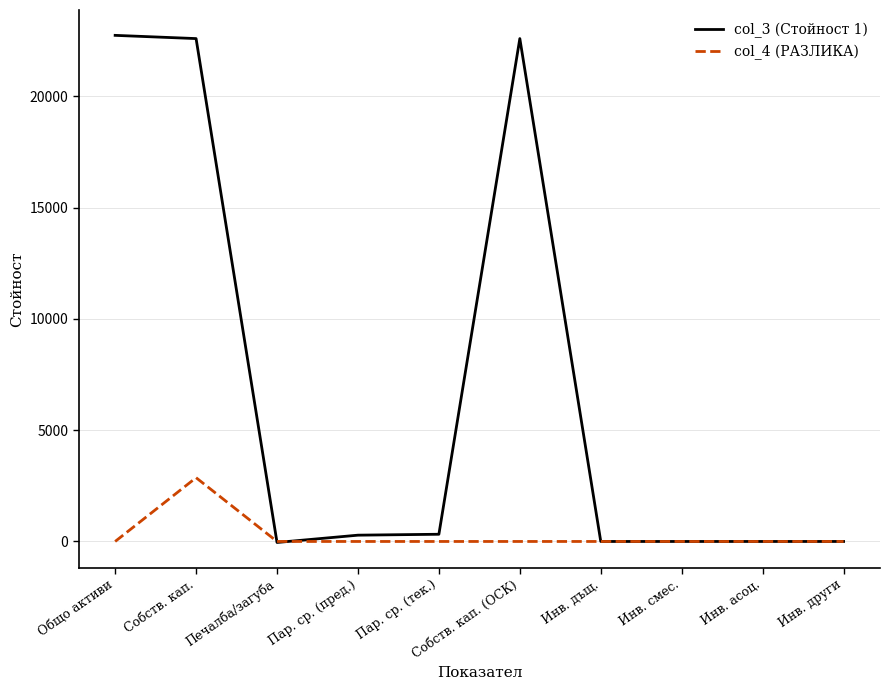

What is the difference between the maximum and second lowest values in the col_4 (РАЗЛИКА) series?

2865